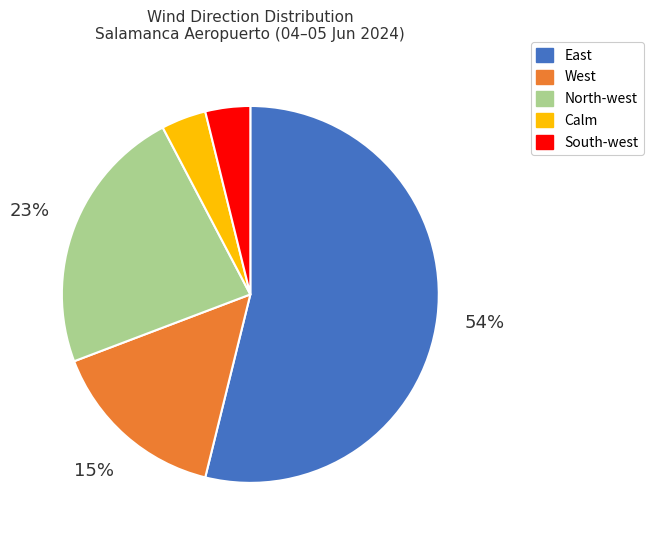

To the nearest percent, what is the difference between the largest and smallest slice percentages?

50%